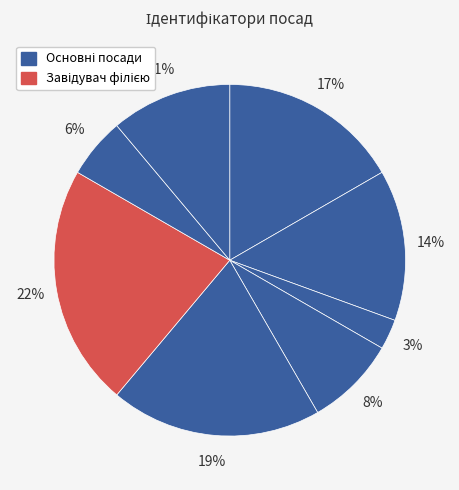

Which category has the biggest portion of the pie?

Завідувач філією